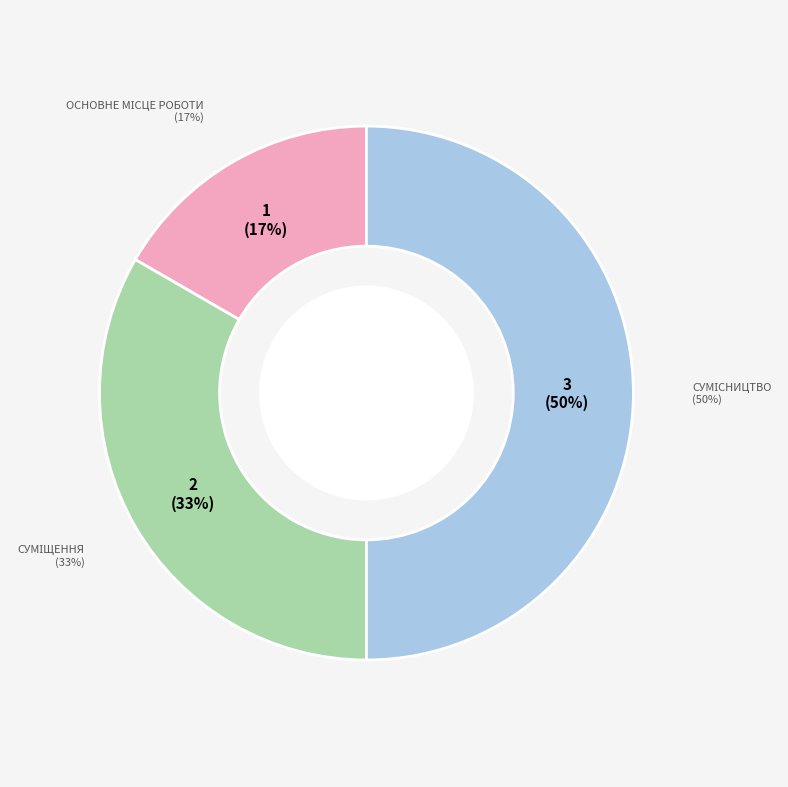

To the nearest percent, what is the combined percentage of Сумісництво and Суміщення?

83%